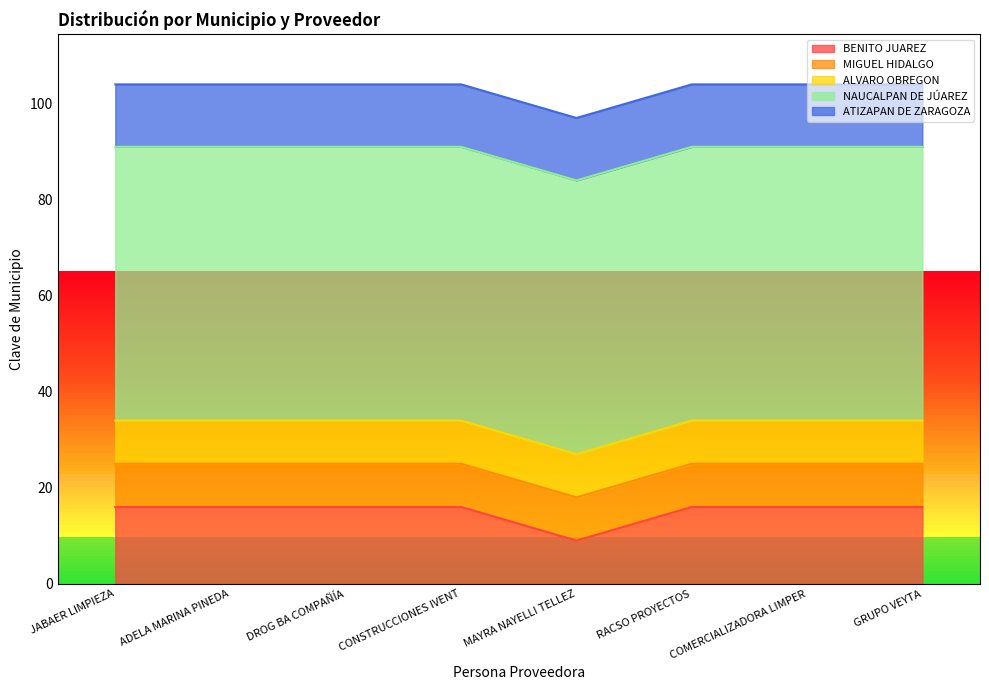

How many BENITO JUAREZ values are between 16 and 17?

7